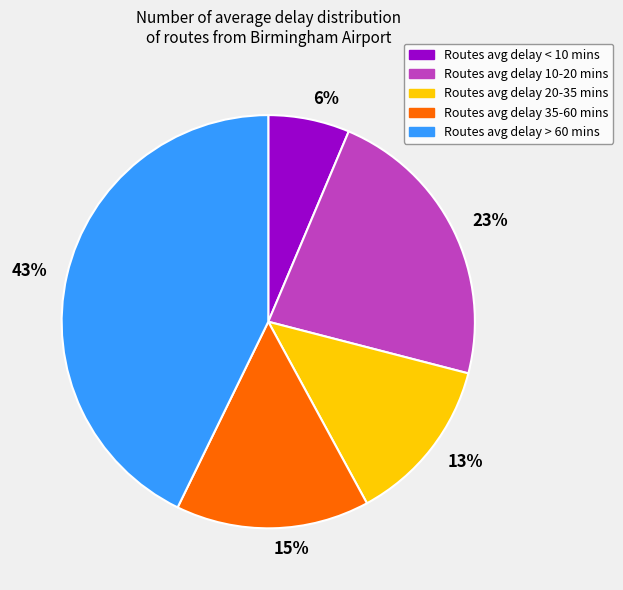

Between 15% and 13%, which is larger?

15%